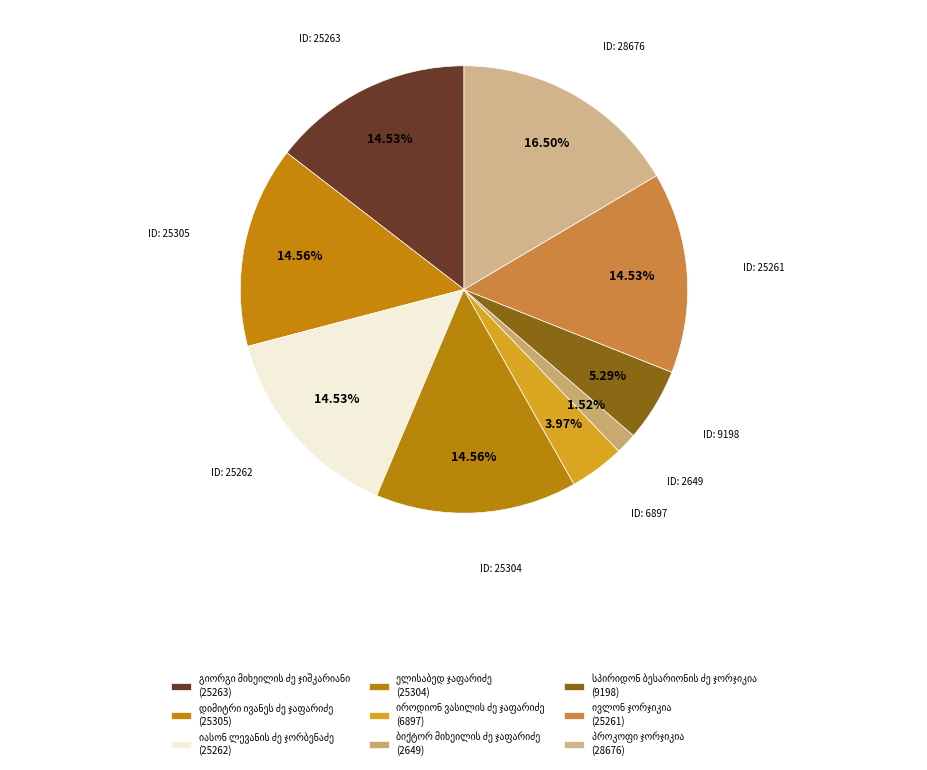

To the nearest percent, what is the difference between the სპირიდონ ბესარიონის ძე ჯორჯიკია and ელისაბედ ჯაფარიძე slice percentages?

9%